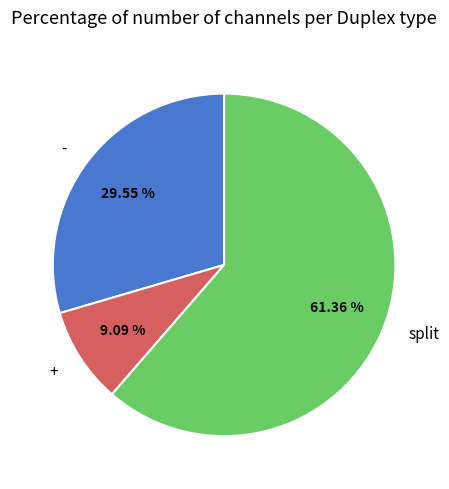

Do split and + together represent more than half of the pie?

Yes